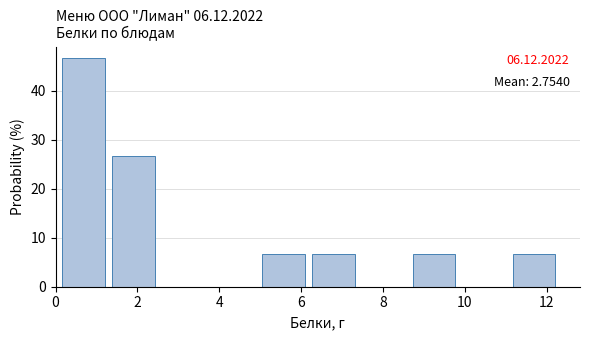

Which range on the x-axis has the tallest bar?

0.0 to 1.2